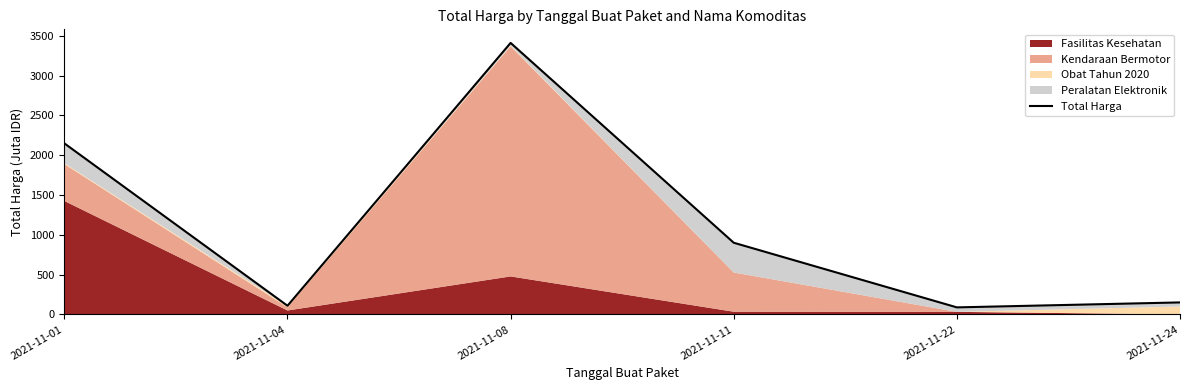

How many points are higher than both their immediate neighbors (excluding endpoints)?

1